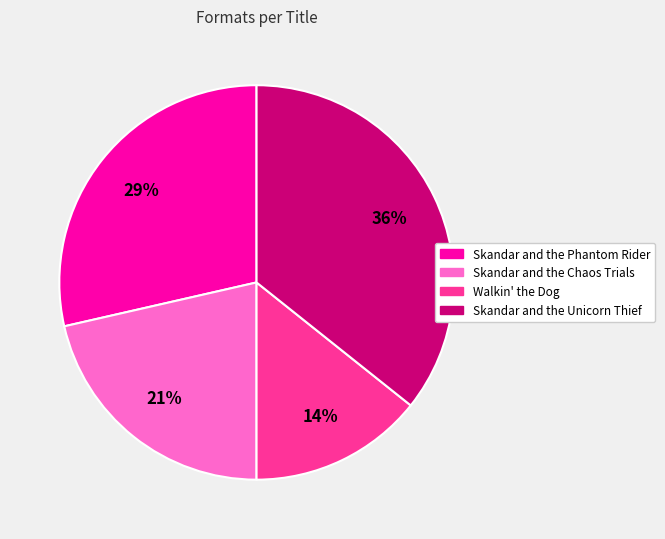

Which has a higher value, Skandar and the Unicorn Thief or Skandar and the Phantom Rider?

Skandar and the Unicorn Thief